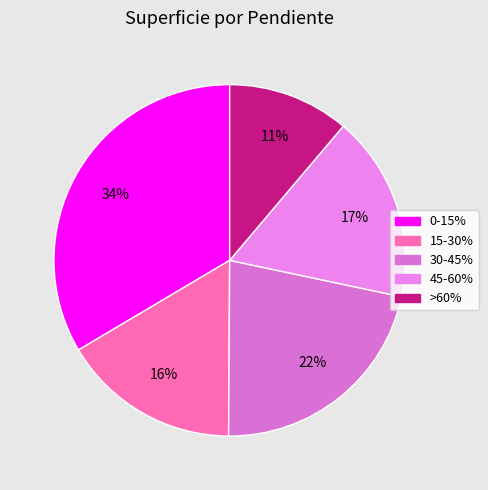

Which category has the biggest portion of the pie?

0-15%